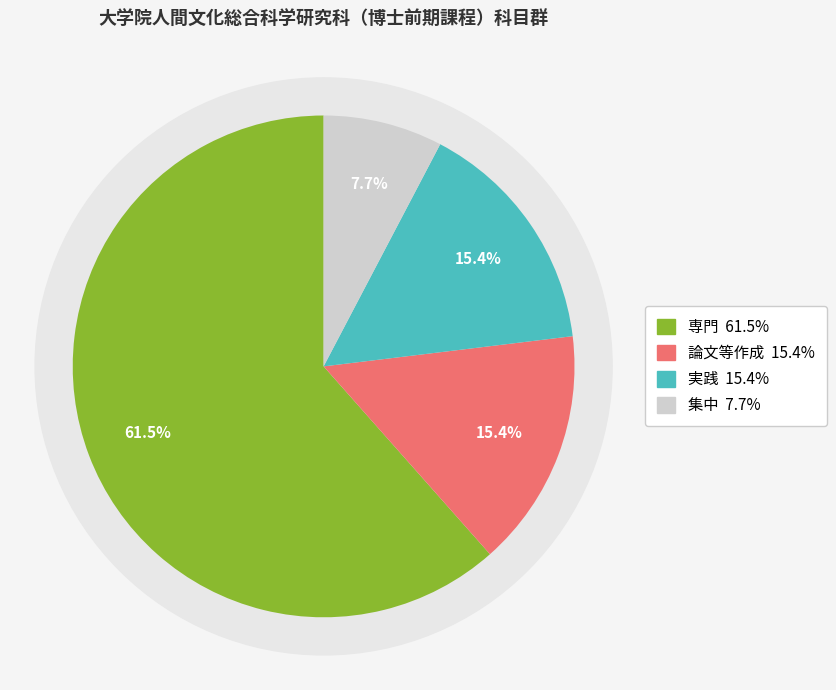

What is the total percentage of 専門 and 論文等作成?

76.9%